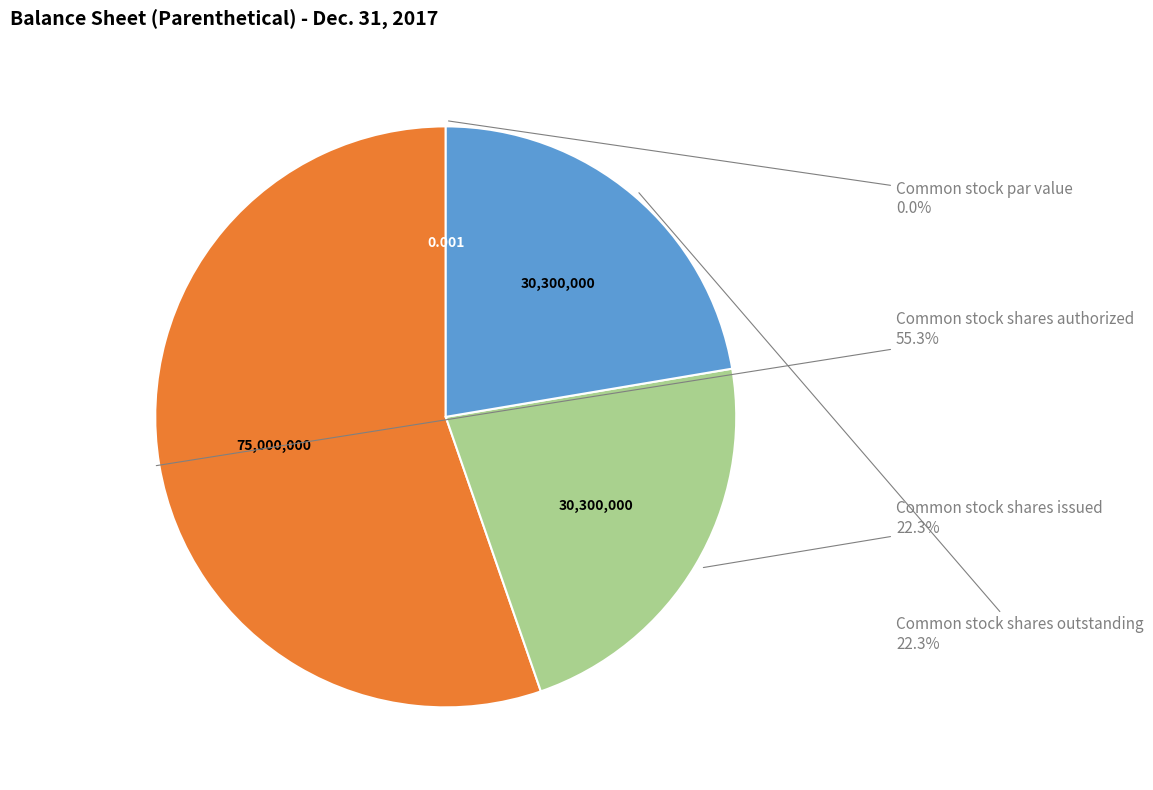

Is there a majority slice in this chart?

Yes